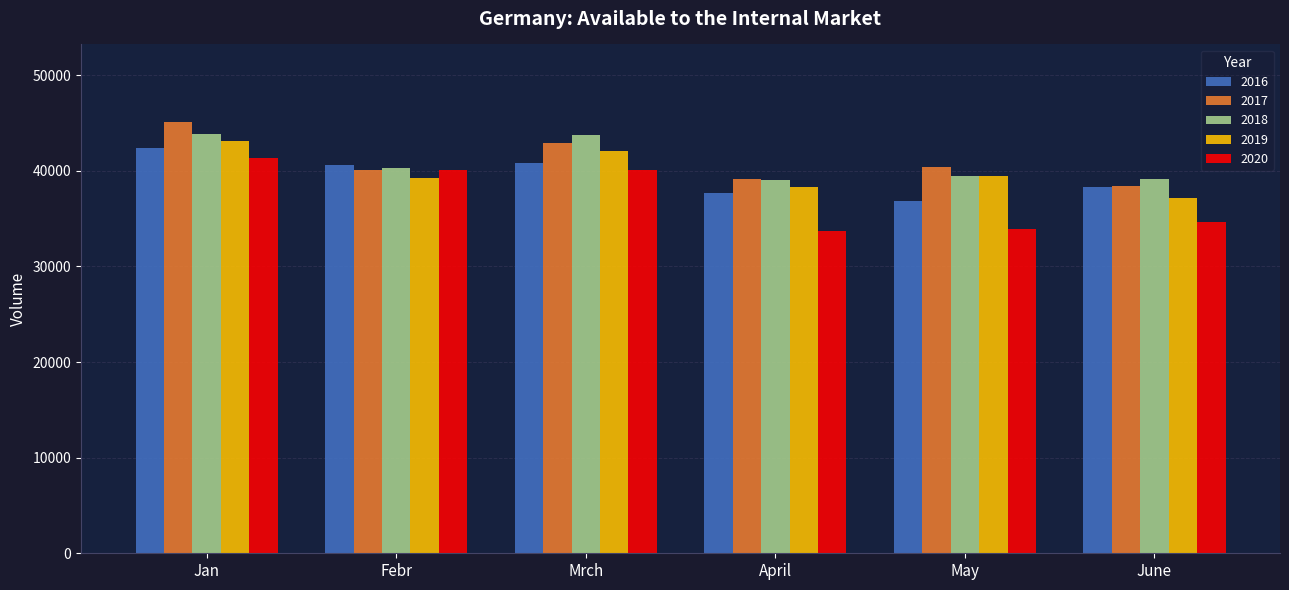

Rank the series by their maximum value, from highest to lowest.

2017, 2018, 2019, 2016, 2020